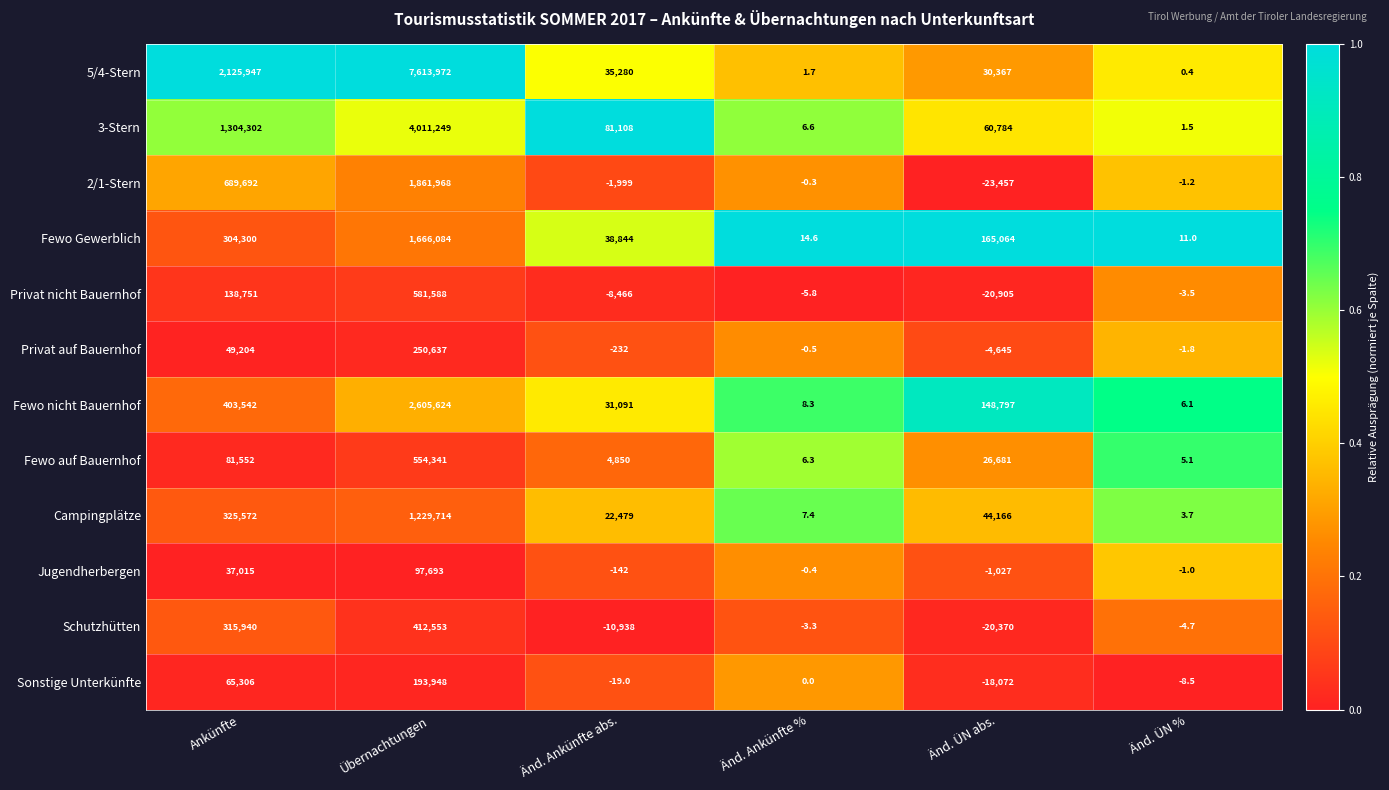

Between Änd. Ankünfte % and Änd. ÜN abs., which series saw the biggest shift?

Fewo Gewerblich